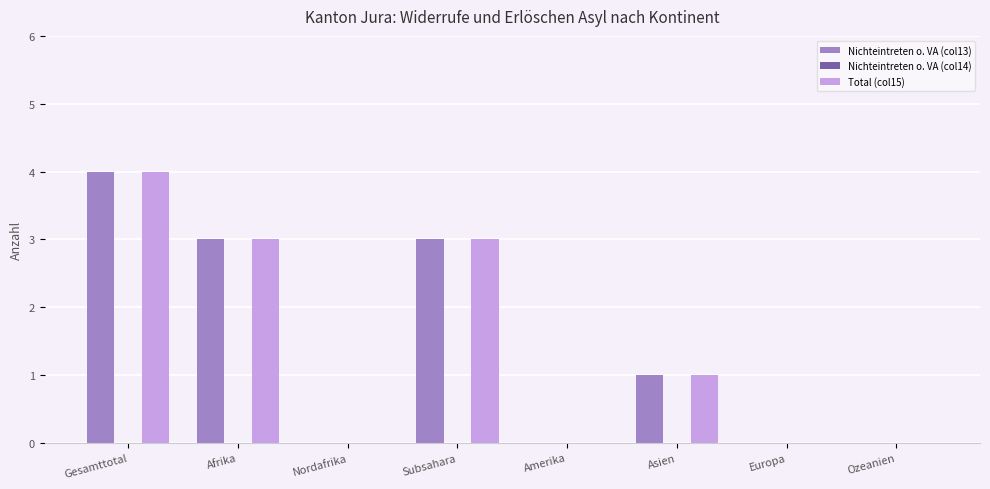

At which label does Nichteintreten o. VA (col13) first exceed 1?

Gesamttotal